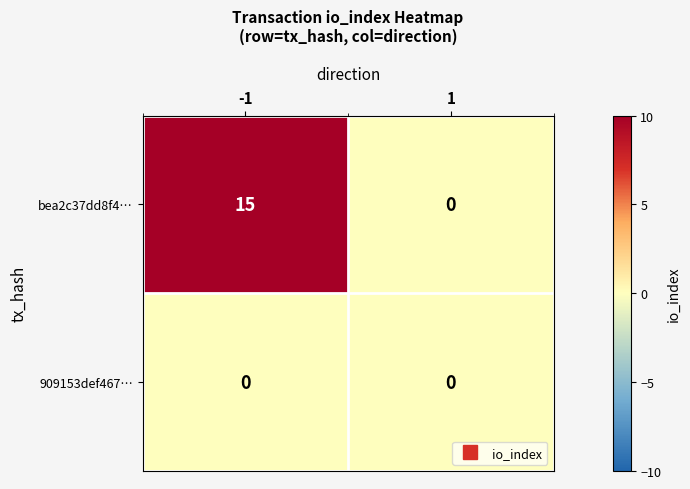

Reading left to right, what are all the values shown in this chart?

bea2c37dd8f4…: 15	0
909153def467…: 0	0